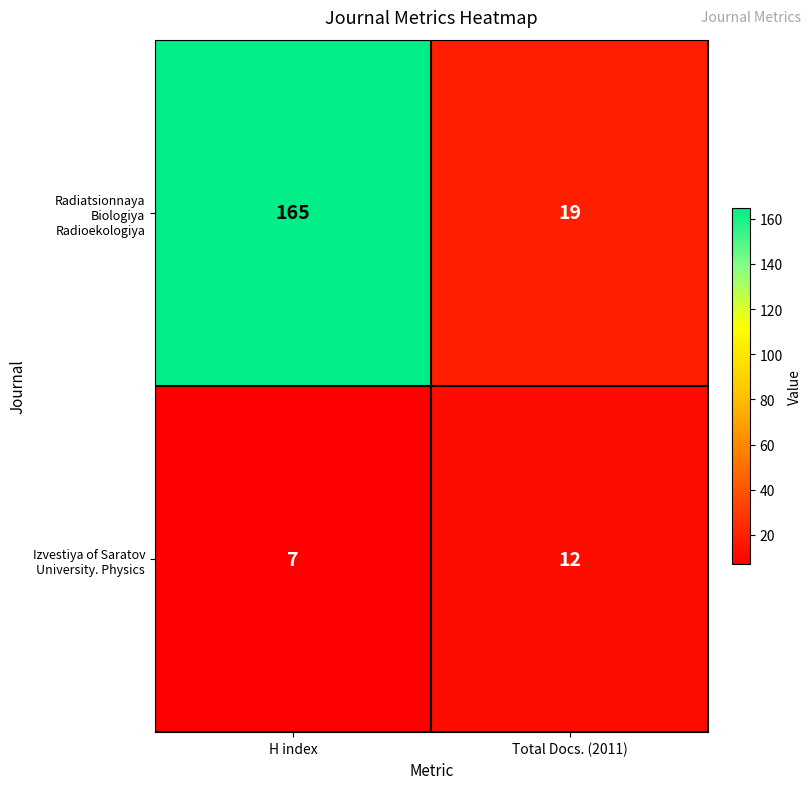

List the series in order of their overall mean, lowest first.

Izvestiya of Saratov University. Physics, Radiatsionnaya Biologiya Radioekologiya